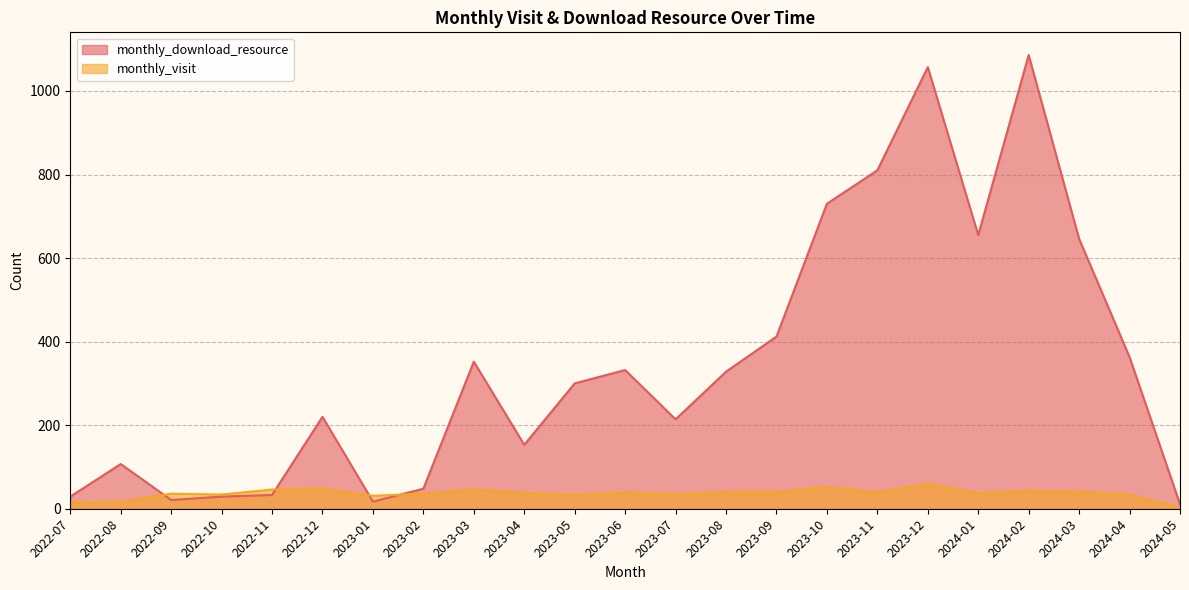

What are all the series names shown in the legend?

monthly_download_resource, monthly_visit